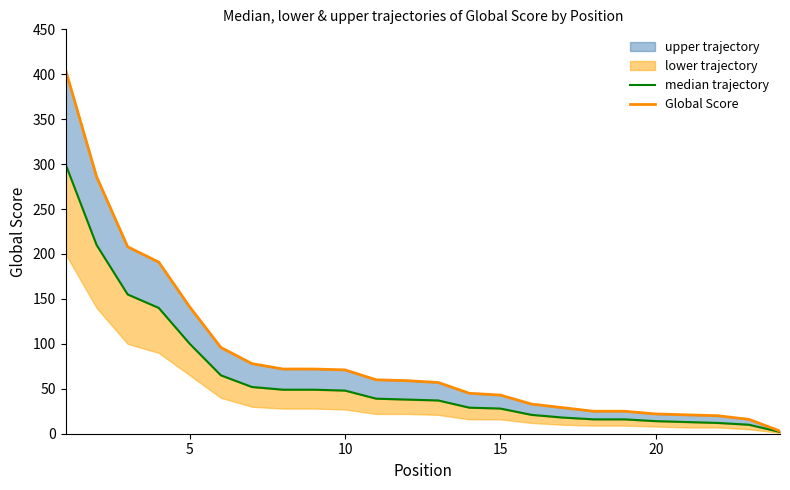

Reading left to right, transcribe all the data shown in this chart.

median trajectory: 300	210	155	140	100	65	52	49	49	48	39	38	37	29	28	21	18	16	16	14	13	12	10	2
Global Score: 405	286	208	191	141	96	78	72	72	71	60	59	57	45	43	33	29	25	25	22	21	20	16	3